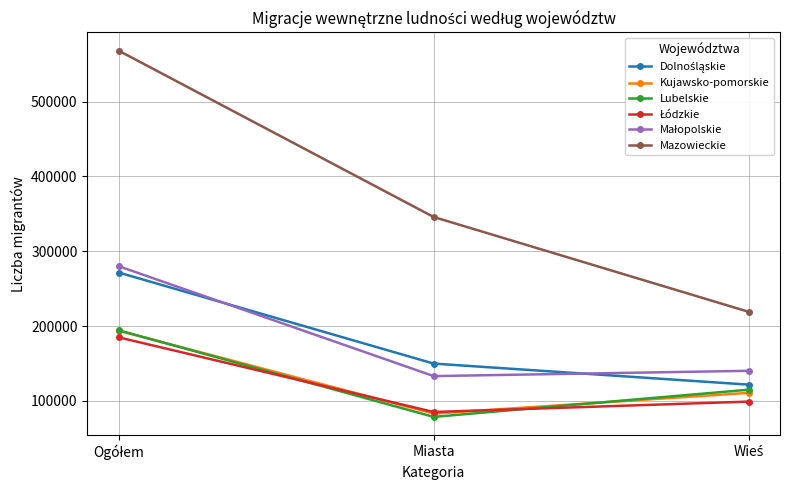

What is the difference between the highest and lowest values at Miasta?

267198